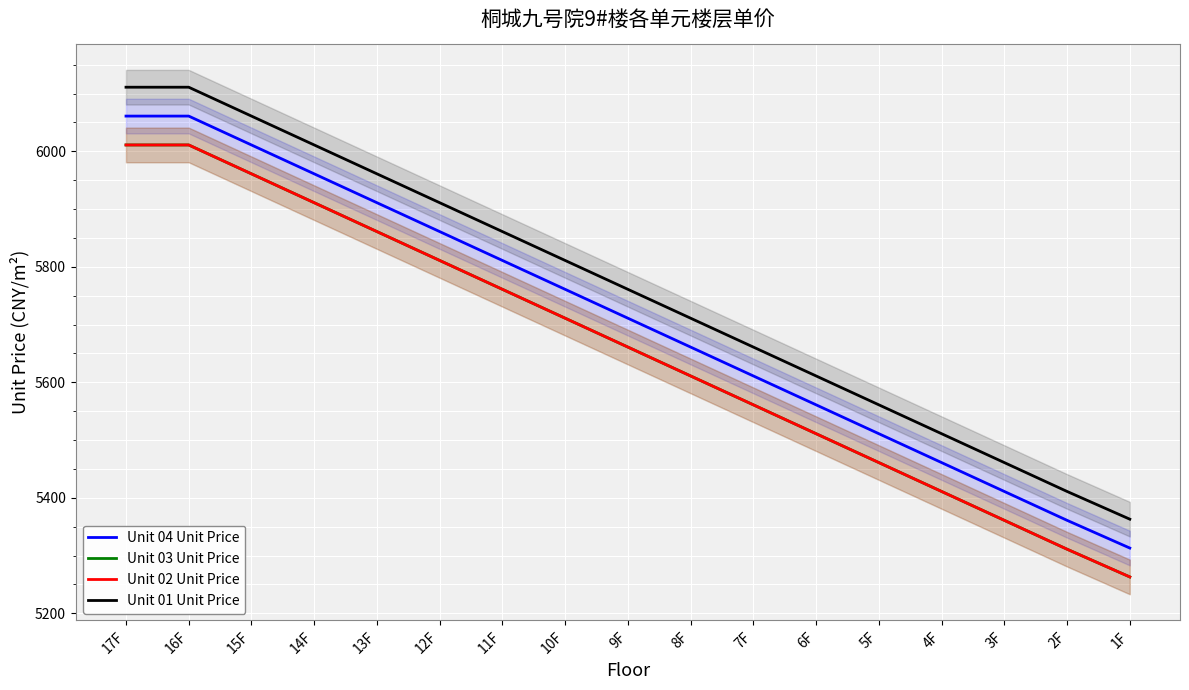

At 14F, list the series in order from smallest to largest.

Unit 03 Unit Price, Unit 02 Unit Price, Unit 04 Unit Price, Unit 01 Unit Price